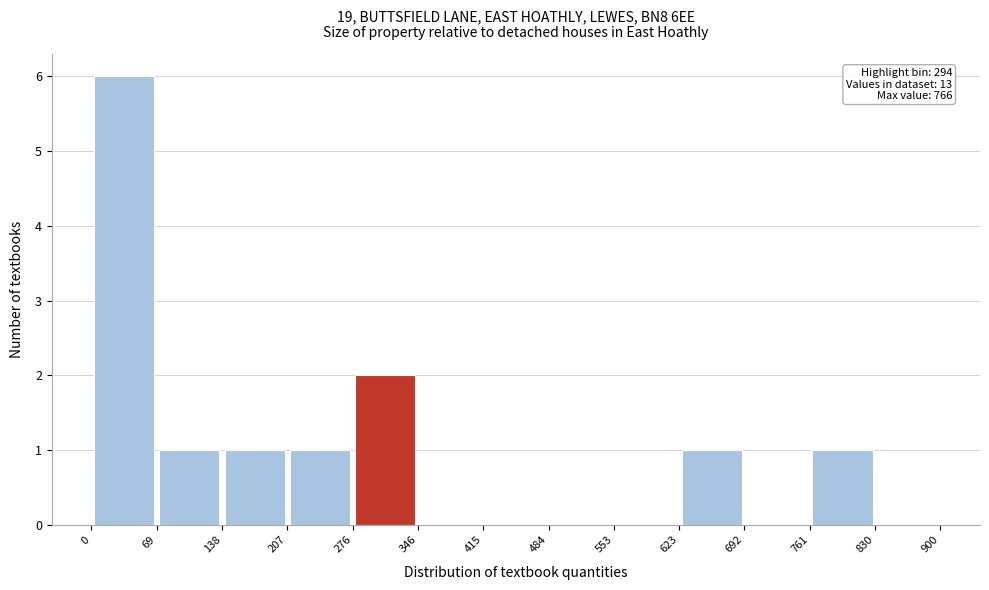

Over which range of the x-axis is the bar tallest?

0 to 69